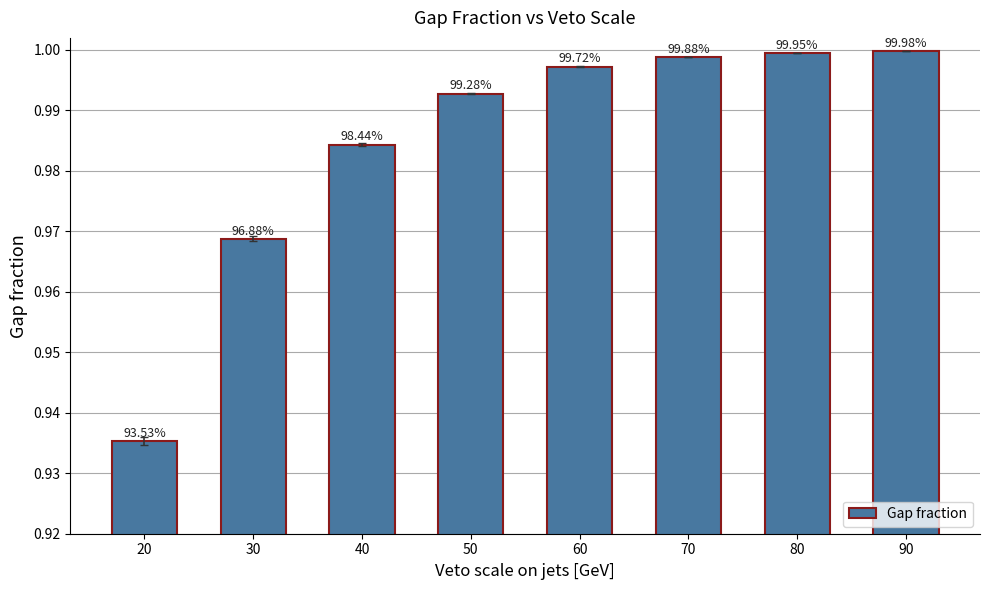

How many bars are there in total?

8